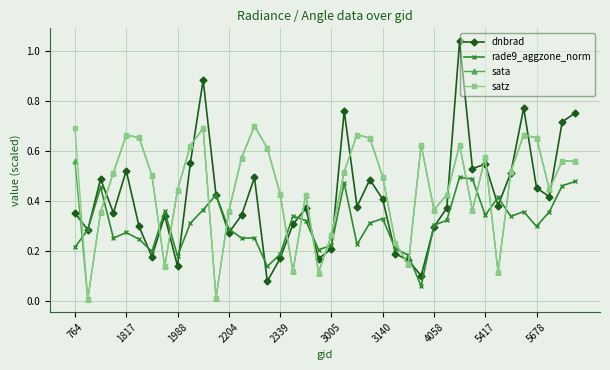

How many interior local valleys does the sata series have?

10